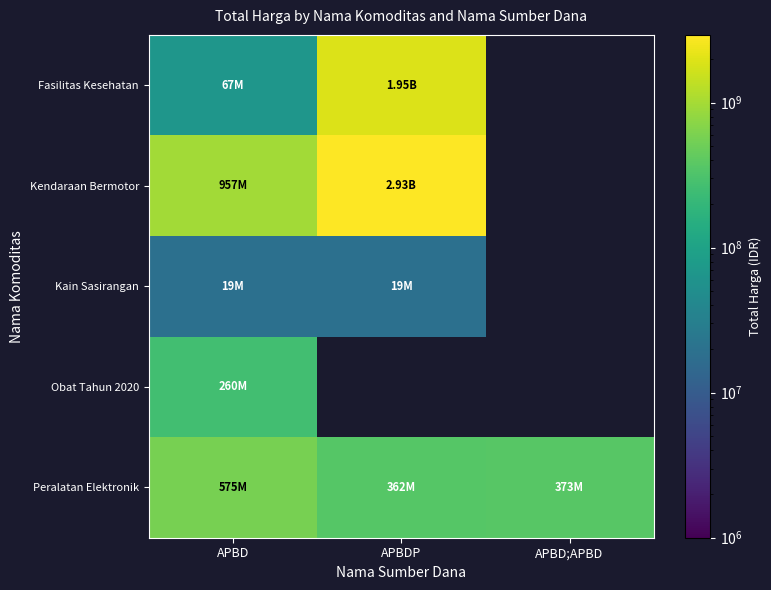

Is it true that Kain Sasirangan equals 12182606.0 at APBD?

False